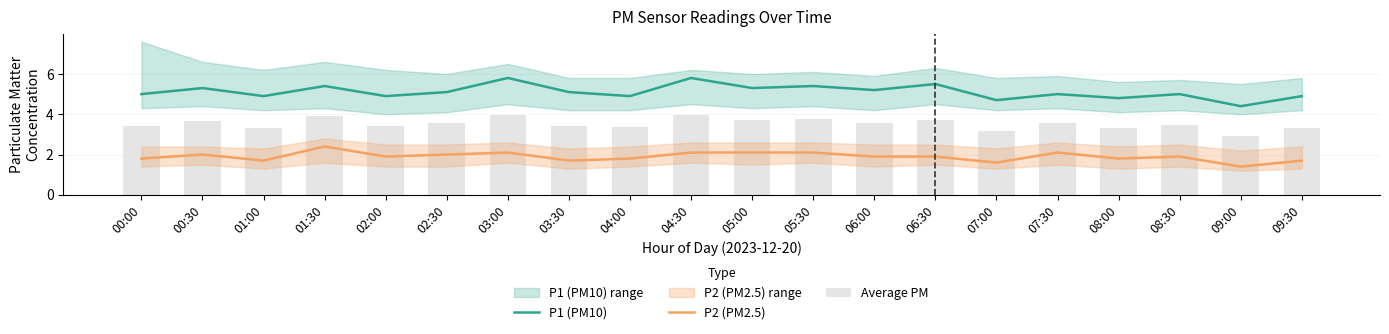

What is the difference between the maximum and minimum values in the Average PM series?

1.0